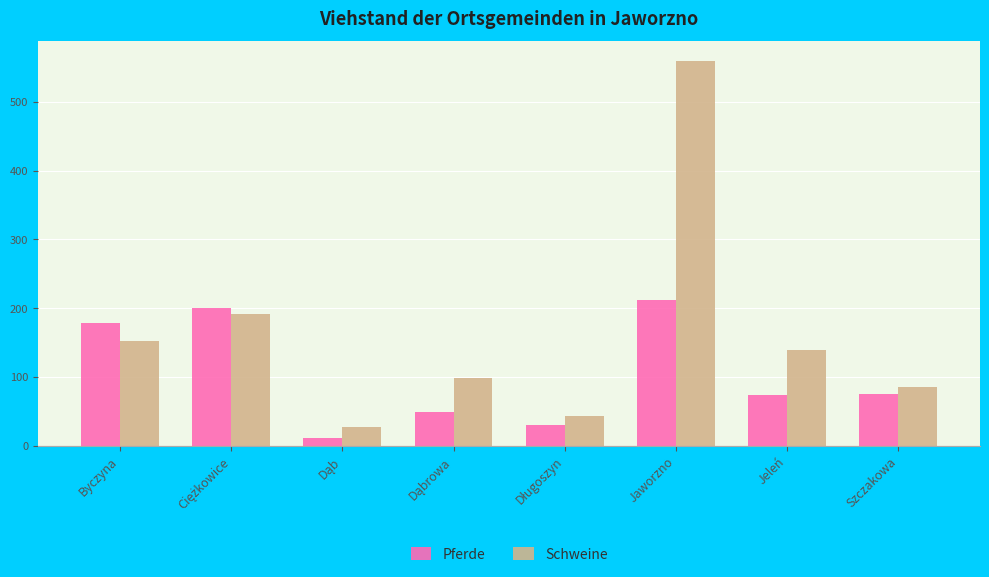

What is the sum of all Schweine values?

1298